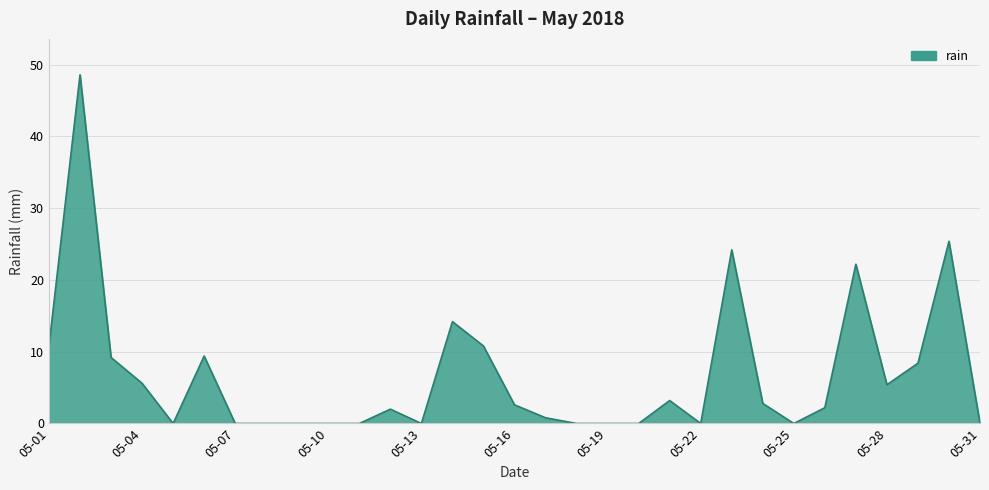

What is the difference between the maximum and minimum values?

48.6